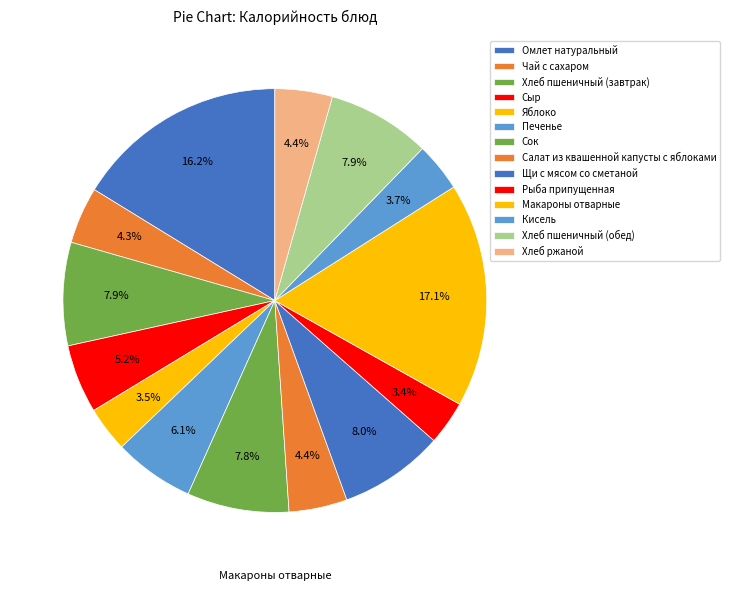

Approximately how many times larger is the value at Чай с сахаром compared to Хлеб пшеничный (завтрак)?

0.6